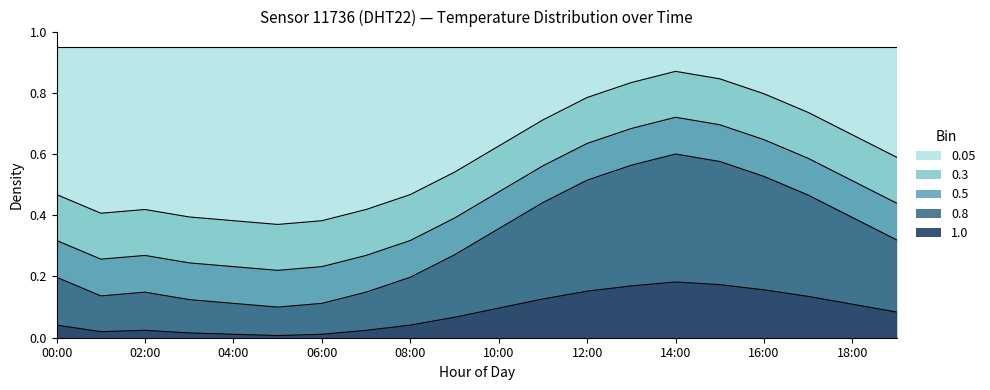

Reading left to right, what are all the values shown in this chart?

00:00=0.0	01:00=0.0	02:00=0.0	03:00=0.0	04:00=0.0	05:00=0.0	06:00=0.0	07:00=0.0	08:00=0.0	09:00=0.1	10:00=0.1	11:00=0.1	12:00=0.2	13:00=0.2	14:00=0.2	15:00=0.2	16:00=0.2	17:00=0.1	18:00=0.1	19:00=0.1